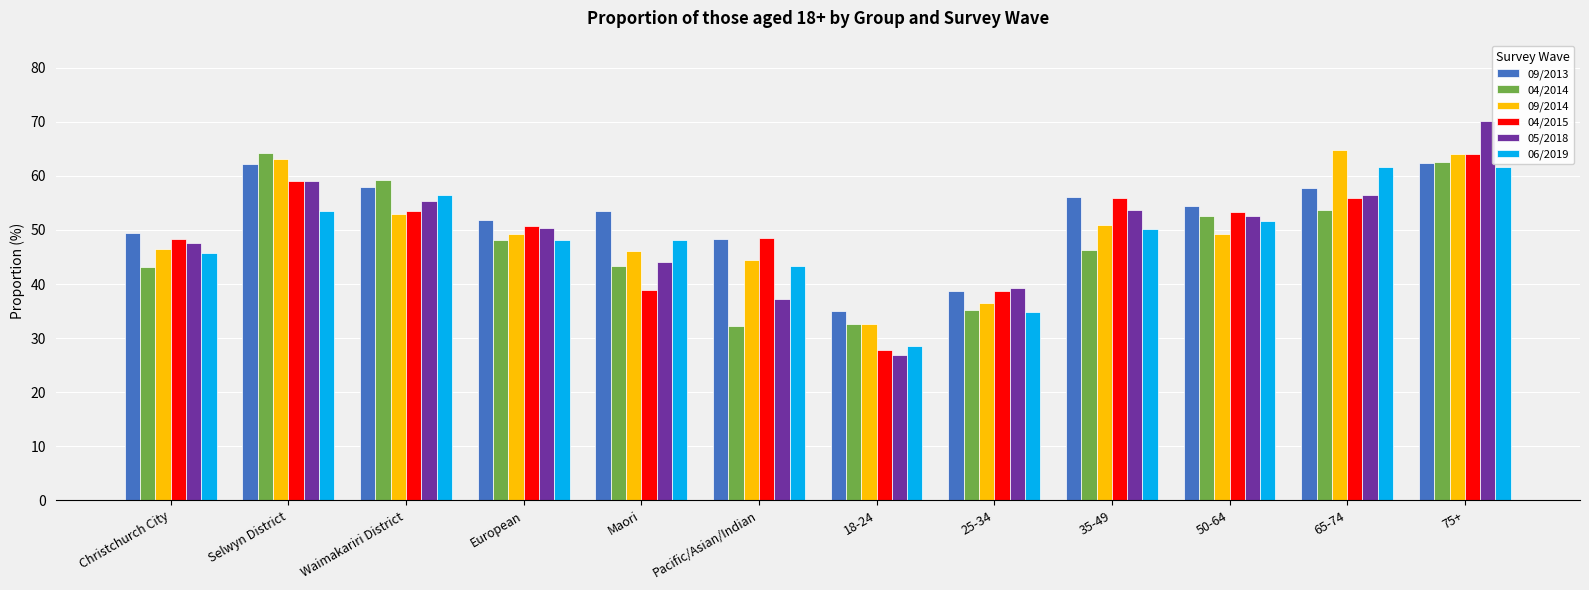

What are all the series names shown in the legend?

09/2013, 04/2014, 09/2014, 04/2015, 05/2018, 06/2019